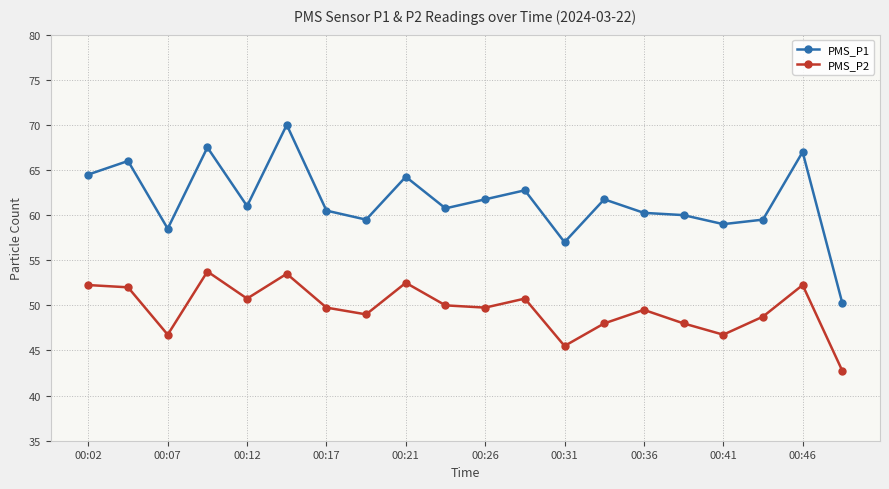

True or false: PMS_P1 and PMS_P2 intersect in this chart.

False